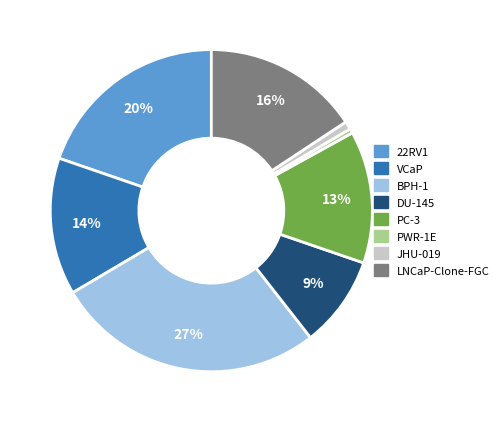

Is there a majority slice in this chart?

No